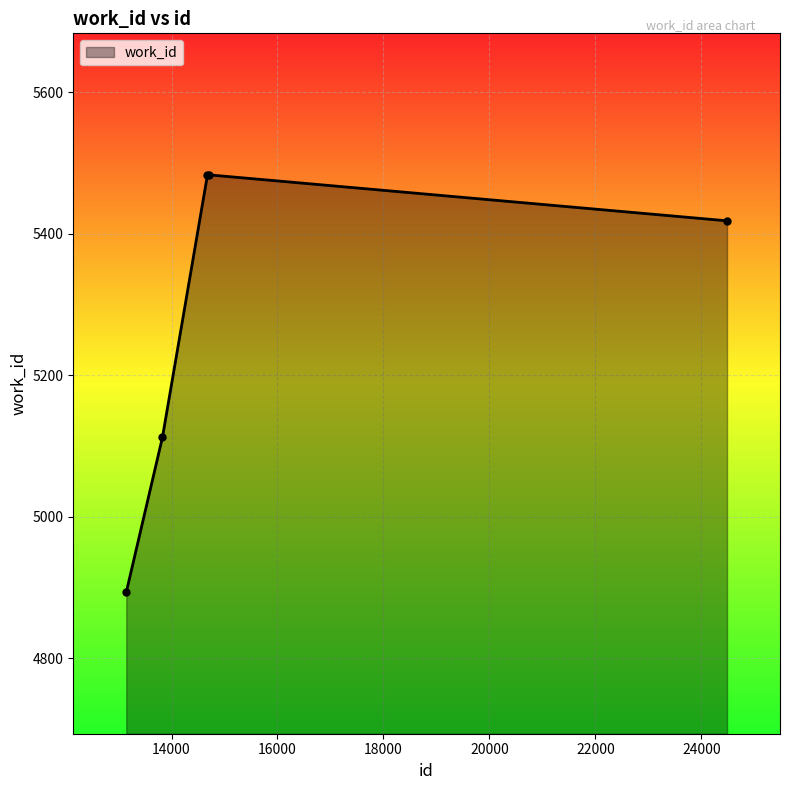

What is the smallest value displayed?

4893